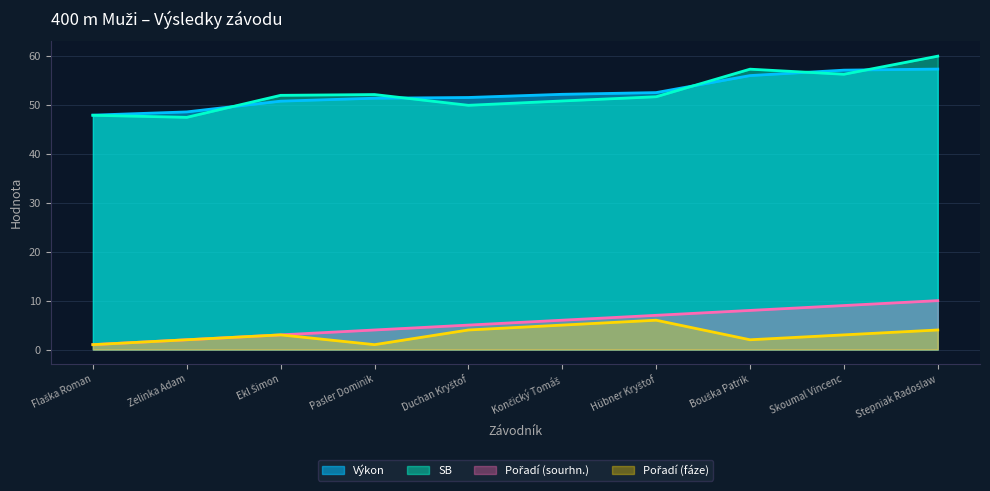

The Výkon series shows 36.5 at Bouška Patrik. True or false?

False